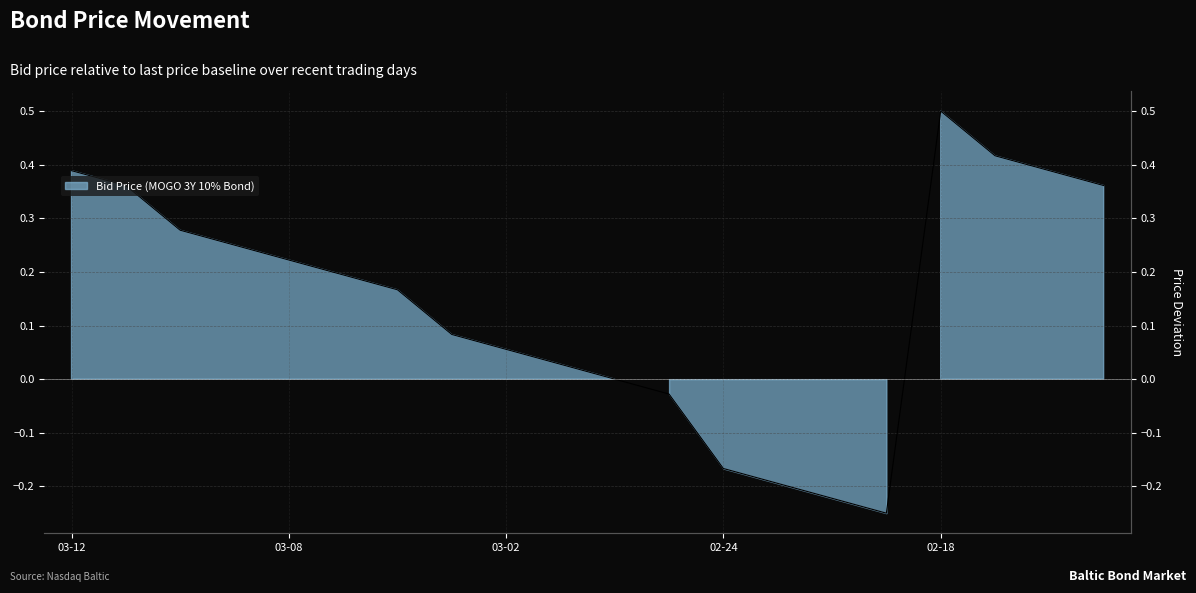

What is the sum of all values?

2.8